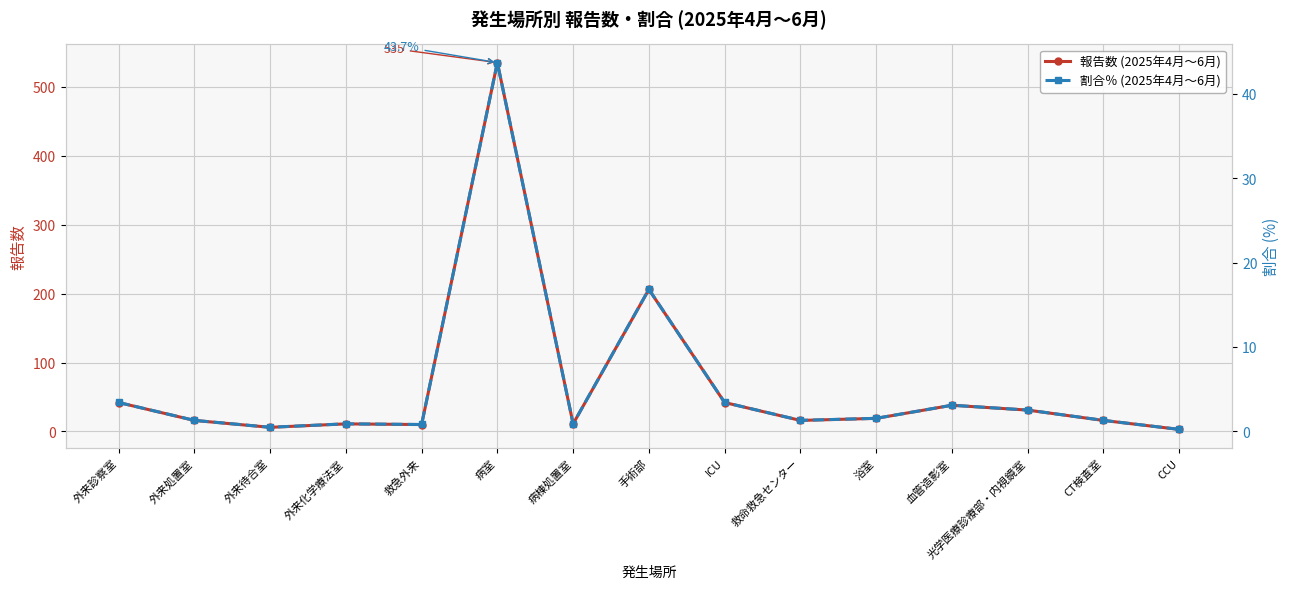

Rank the categories by 報告数 (2025年4月～6月) value from highest to lowest.

病室, 手術部, 外来診察室, ICU, 血管造影室, 光学医療診療部・内視鏡室, 浴室, 外来処置室, 救命救急センター, CT検査室, 外来化学療法室, 病棟処置室, 救急外来, 外来待合室, CCU